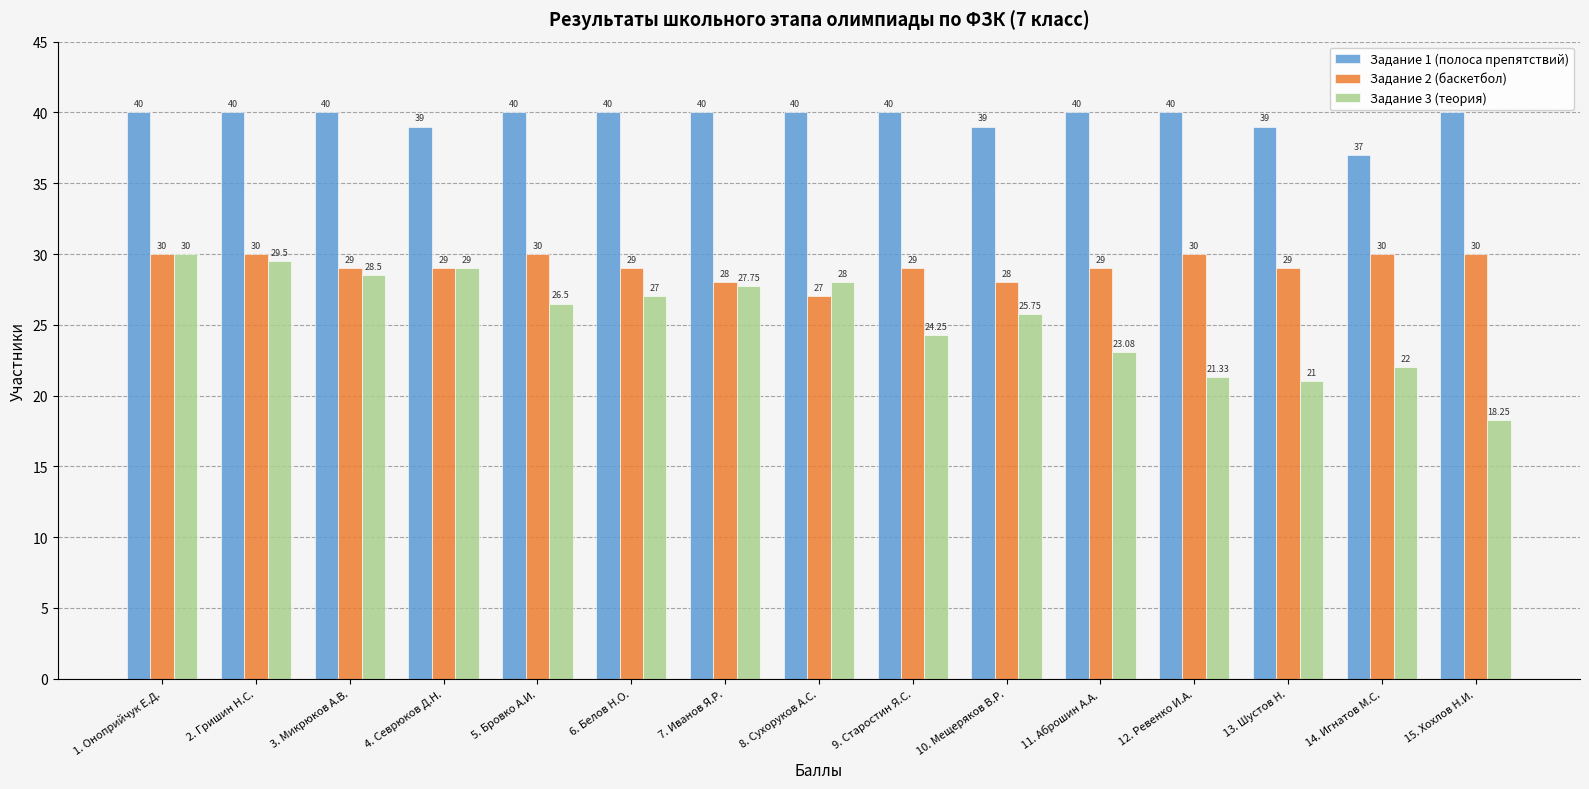

Does the chart contain any negative values?

No